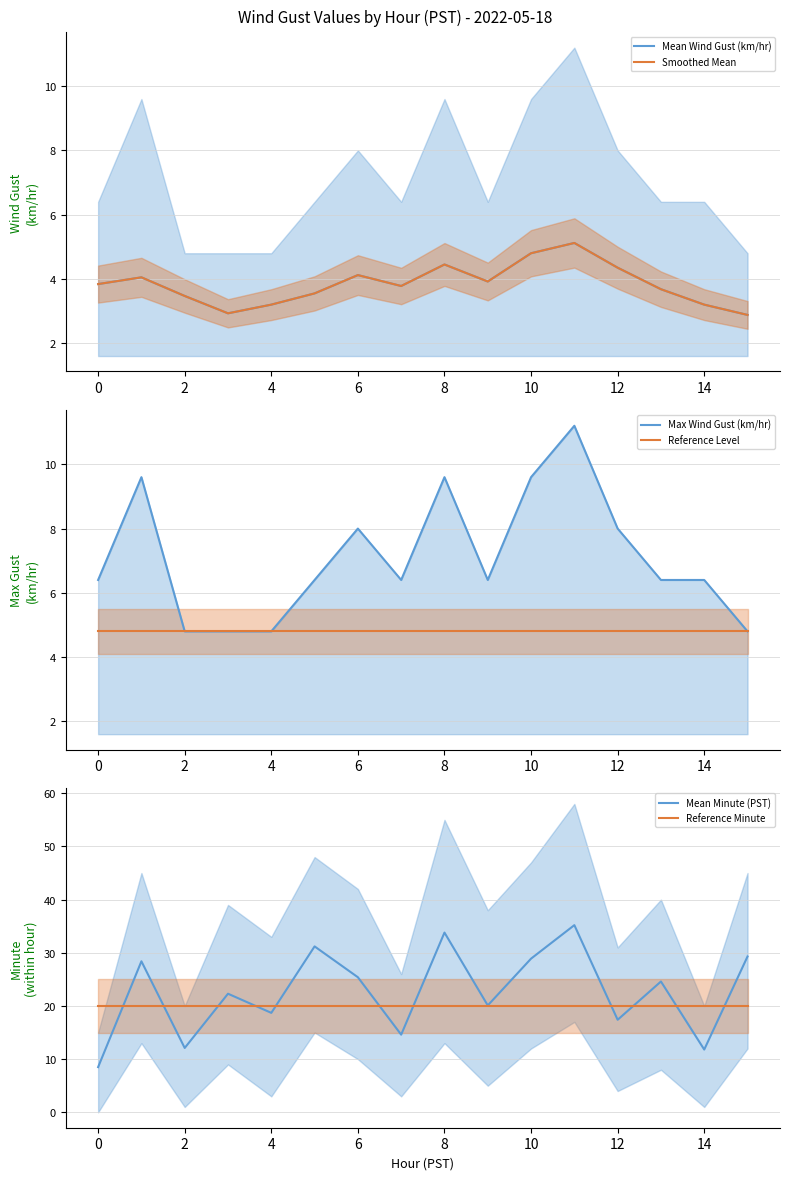

True or false: Max Wind Gust (km/hr) and Mean Wind Gust (km/hr) intersect in this chart.

False